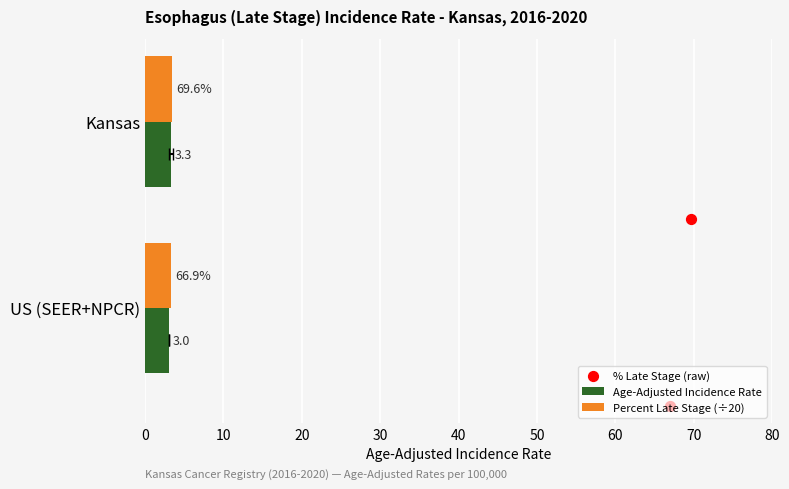

Which series has the widest spread of Y values?

% Late Stage (raw)